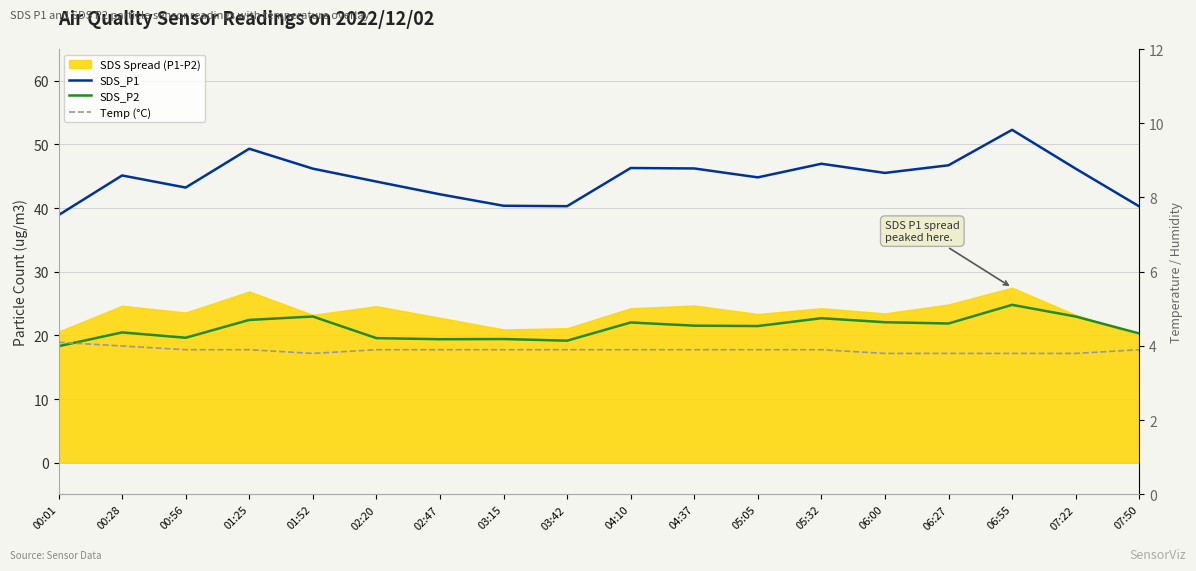

At which label is SDS_P1 closest to 45?

00:28